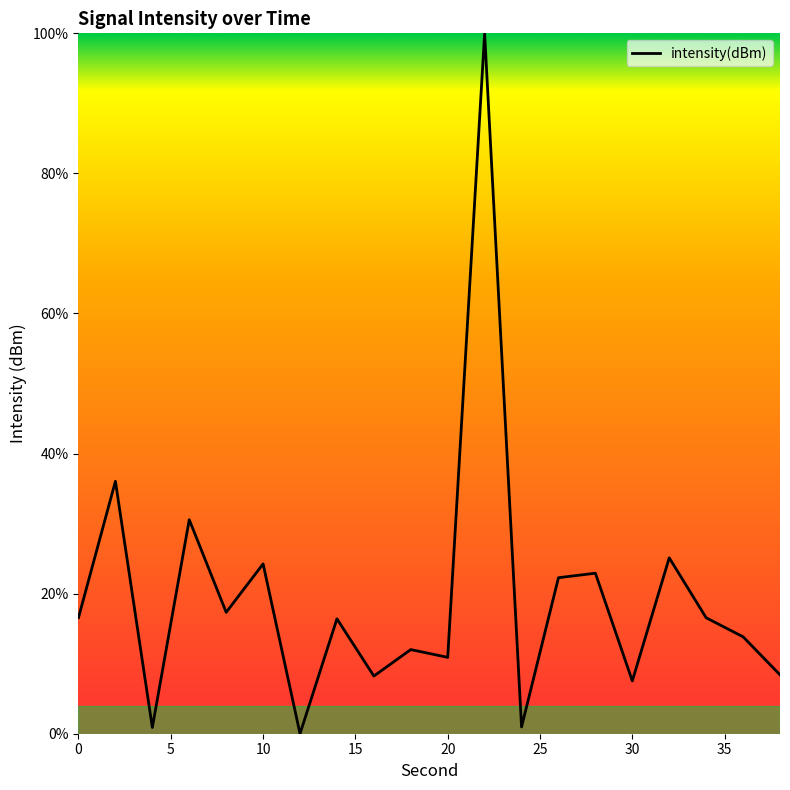

What is the greatest value displayed?

100.0